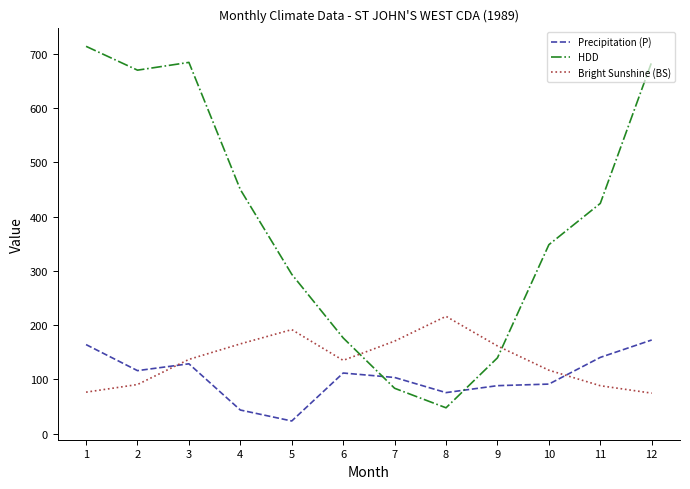

Read the HDD value at 6.

176.3